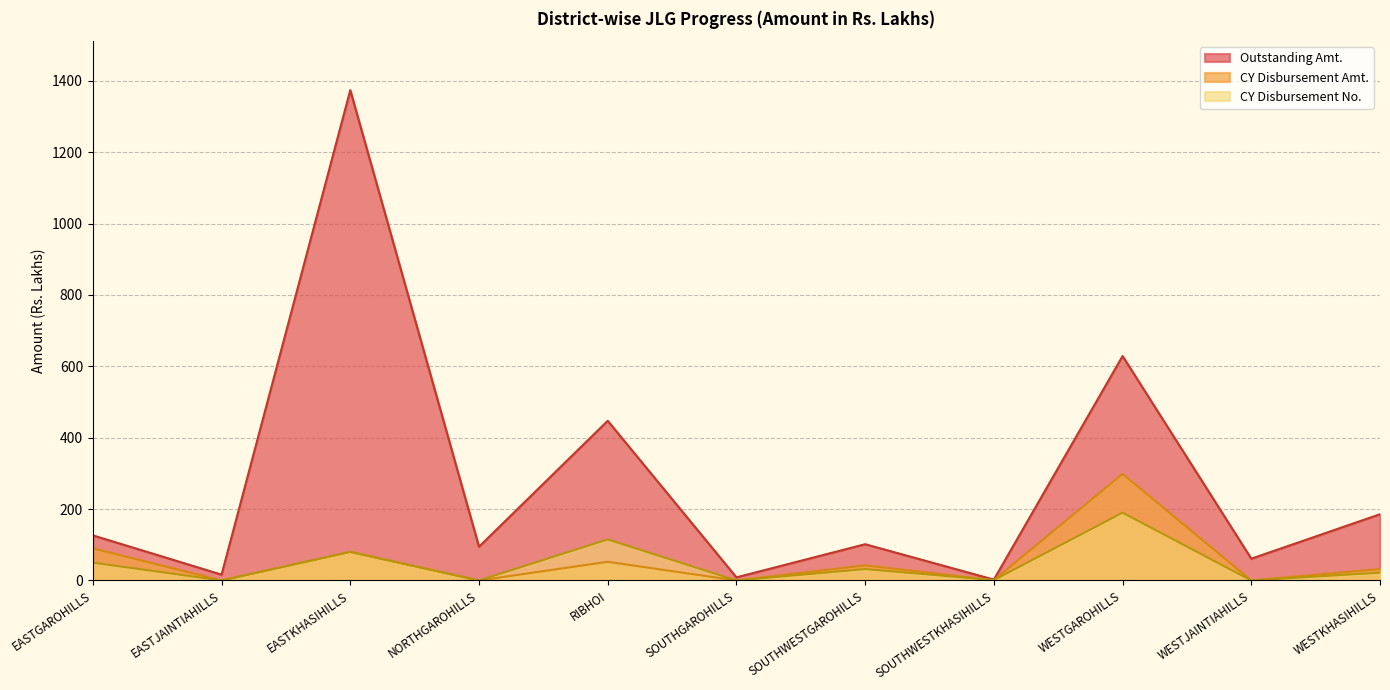

What position from the right is SOUTHWESTGAROHILLS?

5